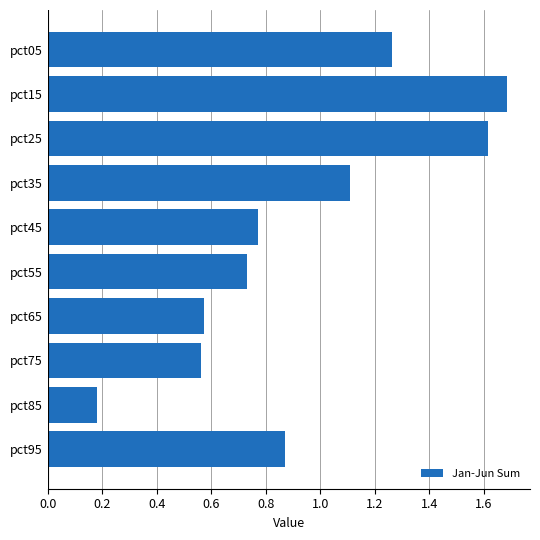

What is the value of the 3rd bar from the top?

1.6